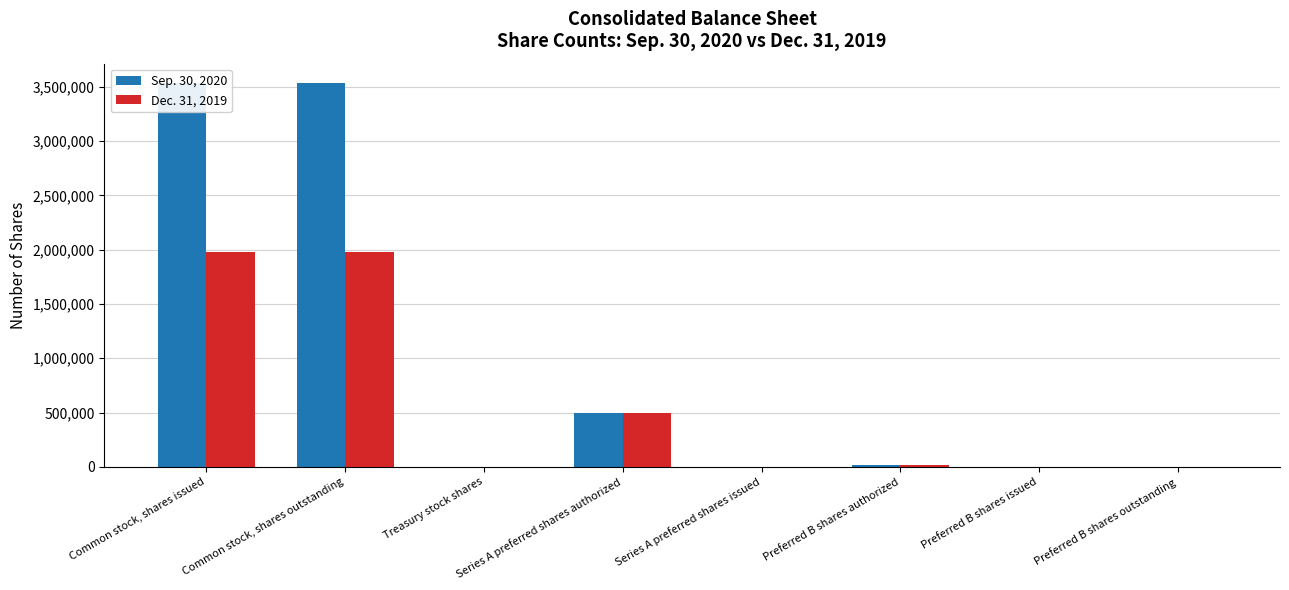

Which label corresponds to the smallest value in the chart?

Series A preferred shares issued